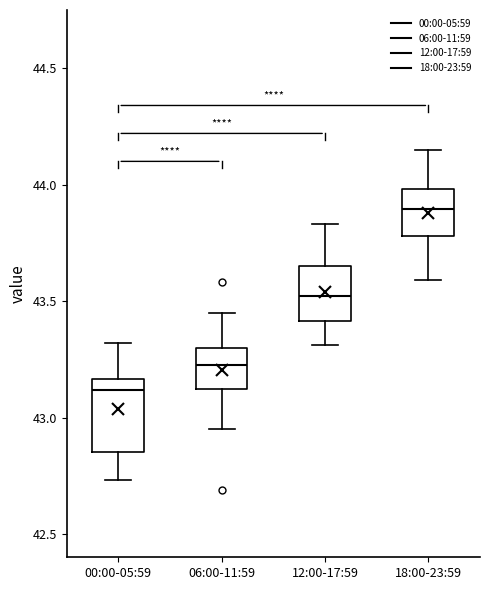

Where is the upper edge of the box for 18:00-23:59 on the y-axis? The values are not printed on the chart, so give them approximately, as read against the axis.

44.00